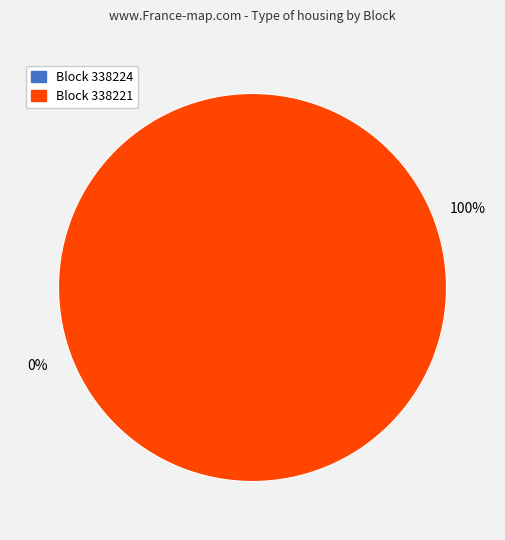

The 338221 slice represents 100% of the pie. True or false?

True